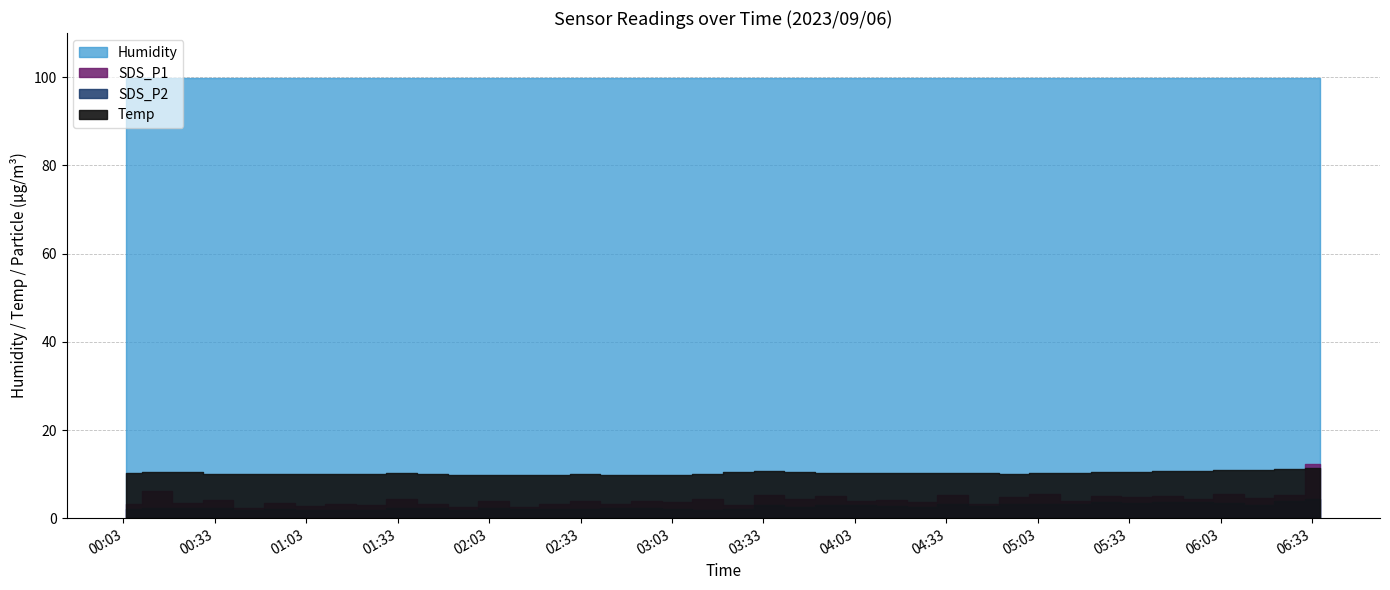

Reading left to right, list all the values displayed in this chart.

SDS_P1: 2023/09/06 00:03:56=3.3	2023/09/06 00:13:58=6.2	2023/09/06 00:24:00=3.4	2023/09/06 00:34:03=4.2	2023/09/06 00:44:07=2.2	2023/09/06 00:54:09=3.5	2023/09/06 01:04:11=2.7	2023/09/06 01:14:13=3.3	2023/09/06 01:24:16=3.1	2023/09/06 01:34:19=4.3	2023/09/06 01:44:21=3.3	2023/09/06 01:54:22=2.5	2023/09/06 02:04:24=4.0	2023/09/06 02:14:26=2.5	2023/09/06 02:24:27=3.2	2023/09/06 02:34:29=4.0	2023/09/06 02:44:31=3.3	2023/09/06 02:54:33=3.8	2023/09/06 03:04:37=3.6	2023/09/06 03:14:44=4.3	2023/09/06 03:24:48=3.0	2023/09/06 03:34:50=5.2	2023/09/06 03:44:52=4.5	2023/09/06 03:54:55=5.0	2023/09/06 04:04:57=3.8	2023/09/06 04:14:59=4.1	2023/09/06 04:25:02=3.6	2023/09/06 04:35:06=5.2	2023/09/06 04:45:10=3.3	2023/09/06 04:55:14=4.7	2023/09/06 05:05:16=5.6	2023/09/06 05:15:20=3.8	2023/09/06 05:25:23=5.0	2023/09/06 05:35:26=4.8	2023/09/06 05:45:29=5.1	2023/09/06 05:55:31=4.4	2023/09/06 06:05:33=5.5	2023/09/06 06:15:36=4.5	2023/09/06 06:25:38=5.3	2023/09/06 06:35:41=12.3
SDS_P2: 2023/09/06 00:03:56=2.0	2023/09/06 00:13:58=2.4	2023/09/06 00:24:00=2.3	2023/09/06 00:34:03=2.4	2023/09/06 00:44:07=1.9	2023/09/06 00:54:09=2.1	2023/09/06 01:04:11=1.9	2023/09/06 01:14:13=1.8	2023/09/06 01:24:16=1.8	2023/09/06 01:34:19=2.3	2023/09/06 01:44:21=2.2	2023/09/06 01:54:22=1.9	2023/09/06 02:04:24=2.4	2023/09/06 02:14:26=2.0	2023/09/06 02:24:27=2.1	2023/09/06 02:34:29=2.0	2023/09/06 02:44:31=2.4	2023/09/06 02:54:33=2.3	2023/09/06 03:04:37=2.0	2023/09/06 03:14:44=1.9	2023/09/06 03:24:48=2.0	2023/09/06 03:34:50=2.9	2023/09/06 03:44:52=2.5	2023/09/06 03:54:55=3.0	2023/09/06 04:04:57=3.0	2023/09/06 04:14:59=2.8	2023/09/06 04:25:02=2.6	2023/09/06 04:35:06=3.3	2023/09/06 04:45:10=2.9	2023/09/06 04:55:14=3.2	2023/09/06 05:05:16=3.3	2023/09/06 05:15:20=3.2	2023/09/06 05:25:23=3.6	2023/09/06 05:35:26=3.5	2023/09/06 05:45:29=3.7	2023/09/06 05:55:31=3.6	2023/09/06 06:05:33=3.5	2023/09/06 06:15:36=3.0	2023/09/06 06:25:38=3.9	2023/09/06 06:35:41=4.3
Temp: 2023/09/06 00:03:56=10.3	2023/09/06 00:13:58=10.4	2023/09/06 00:24:00=10.4	2023/09/06 00:34:03=10.1	2023/09/06 00:44:07=10.0	2023/09/06 00:54:09=10.0	2023/09/06 01:04:11=10.0	2023/09/06 01:14:13=10.1	2023/09/06 01:24:16=10.1	2023/09/06 01:34:19=10.3	2023/09/06 01:44:21=10.1	2023/09/06 01:54:22=9.9	2023/09/06 02:04:24=9.8	2023/09/06 02:14:26=9.8	2023/09/06 02:24:27=9.8	2023/09/06 02:34:29=10.0	2023/09/06 02:44:31=9.9	2023/09/06 02:54:33=9.8	2023/09/06 03:04:37=9.9	2023/09/06 03:14:44=10.1	2023/09/06 03:24:48=10.5	2023/09/06 03:34:50=10.7	2023/09/06 03:44:52=10.4	2023/09/06 03:54:55=10.2	2023/09/06 04:04:57=10.2	2023/09/06 04:14:59=10.3	2023/09/06 04:25:02=10.3	2023/09/06 04:35:06=10.3	2023/09/06 04:45:10=10.2	2023/09/06 04:55:14=10.1	2023/09/06 05:05:16=10.2	2023/09/06 05:15:20=10.3	2023/09/06 05:25:23=10.4	2023/09/06 05:35:26=10.5	2023/09/06 05:45:29=10.7	2023/09/06 05:55:31=10.8	2023/09/06 06:05:33=10.9	2023/09/06 06:15:36=11.0	2023/09/06 06:25:38=11.1	2023/09/06 06:35:41=11.3
Humidity: 2023/09/06 00:03:56=99.9	2023/09/06 00:13:58=99.9	2023/09/06 00:24:00=99.9	2023/09/06 00:34:03=99.9	2023/09/06 00:44:07=99.9	2023/09/06 00:54:09=99.9	2023/09/06 01:04:11=99.9	2023/09/06 01:14:13=99.9	2023/09/06 01:24:16=99.9	2023/09/06 01:34:19=99.9	2023/09/06 01:44:21=99.9	2023/09/06 01:54:22=99.9	2023/09/06 02:04:24=99.9	2023/09/06 02:14:26=99.9	2023/09/06 02:24:27=99.9	2023/09/06 02:34:29=99.9	2023/09/06 02:44:31=99.9	2023/09/06 02:54:33=99.9	2023/09/06 03:04:37=99.9	2023/09/06 03:14:44=99.9	2023/09/06 03:24:48=99.9	2023/09/06 03:34:50=99.9	2023/09/06 03:44:52=99.9	2023/09/06 03:54:55=99.9	2023/09/06 04:04:57=99.9	2023/09/06 04:14:59=99.9	2023/09/06 04:25:02=99.9	2023/09/06 04:35:06=99.9	2023/09/06 04:45:10=99.9	2023/09/06 04:55:14=99.9	2023/09/06 05:05:16=99.9	2023/09/06 05:15:20=99.9	2023/09/06 05:25:23=99.9	2023/09/06 05:35:26=99.9	2023/09/06 05:45:29=99.9	2023/09/06 05:55:31=99.9	2023/09/06 06:05:33=99.9	2023/09/06 06:15:36=99.9	2023/09/06 06:25:38=99.9	2023/09/06 06:35:41=99.9